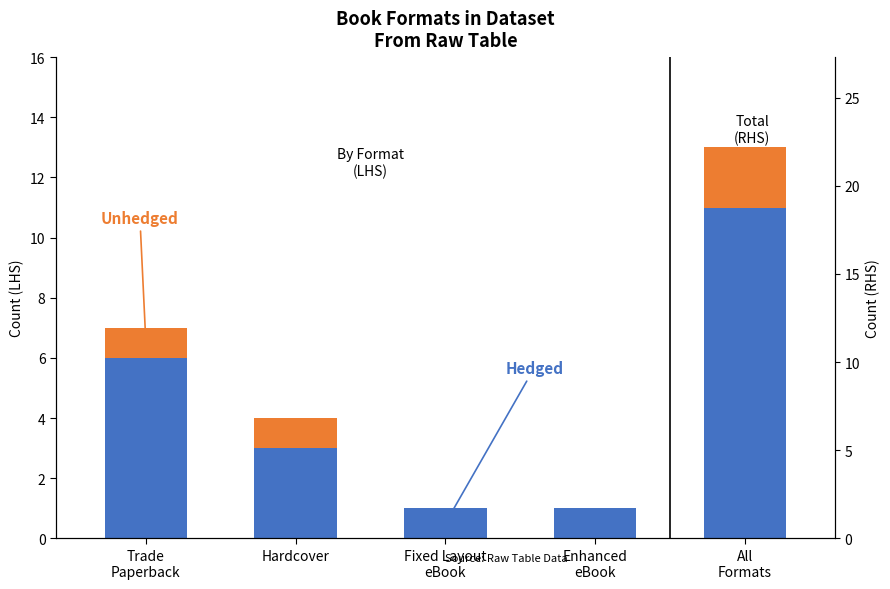

At which category does the chart reach its peak across all series?

All
Formats